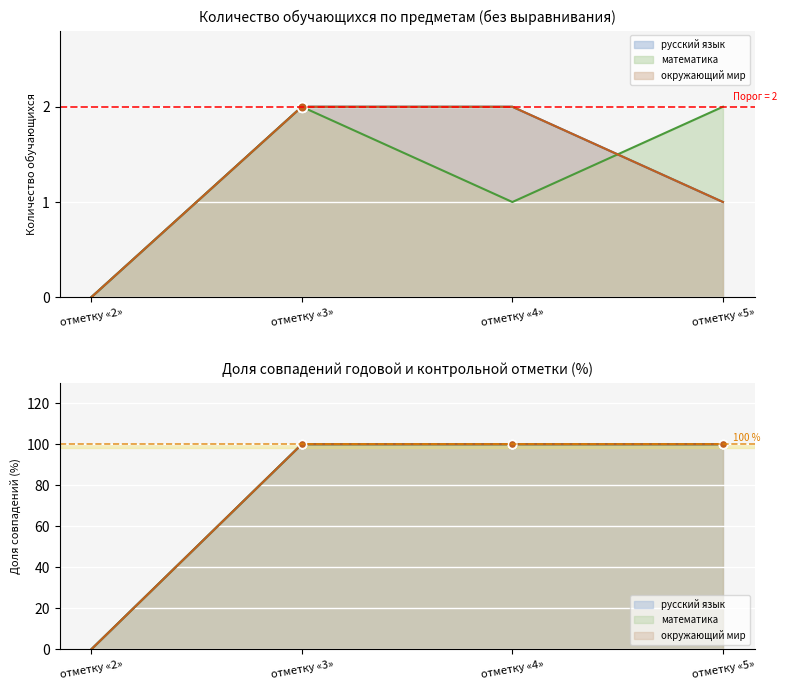

Reading left to right, list all the values displayed in this chart.

русский язык: отметку «2»=0	отметку «3»=2	отметку «4»=2	отметку «5»=1
математика: отметку «2»=0	отметку «3»=2	отметку «4»=1	отметку «5»=2
окружающий мир: отметку «2»=0	отметку «3»=2	отметку «4»=2	отметку «5»=1